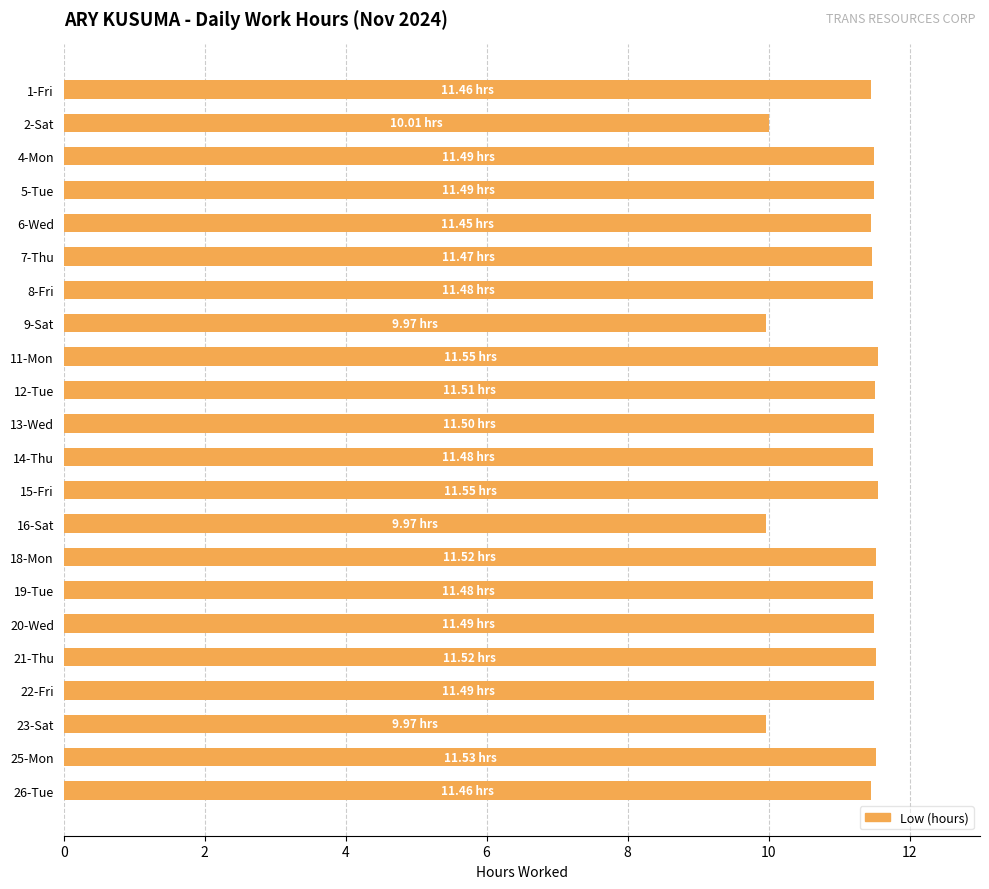

What is the change in value from 6-Wed to 23-Sat?

-1.5